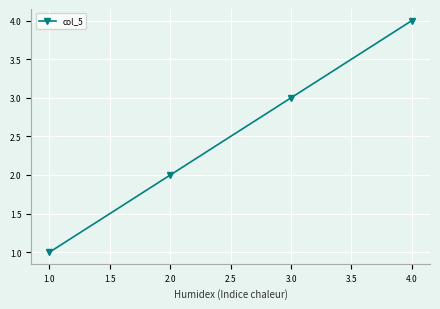

How many categories are shown in the chart?

4